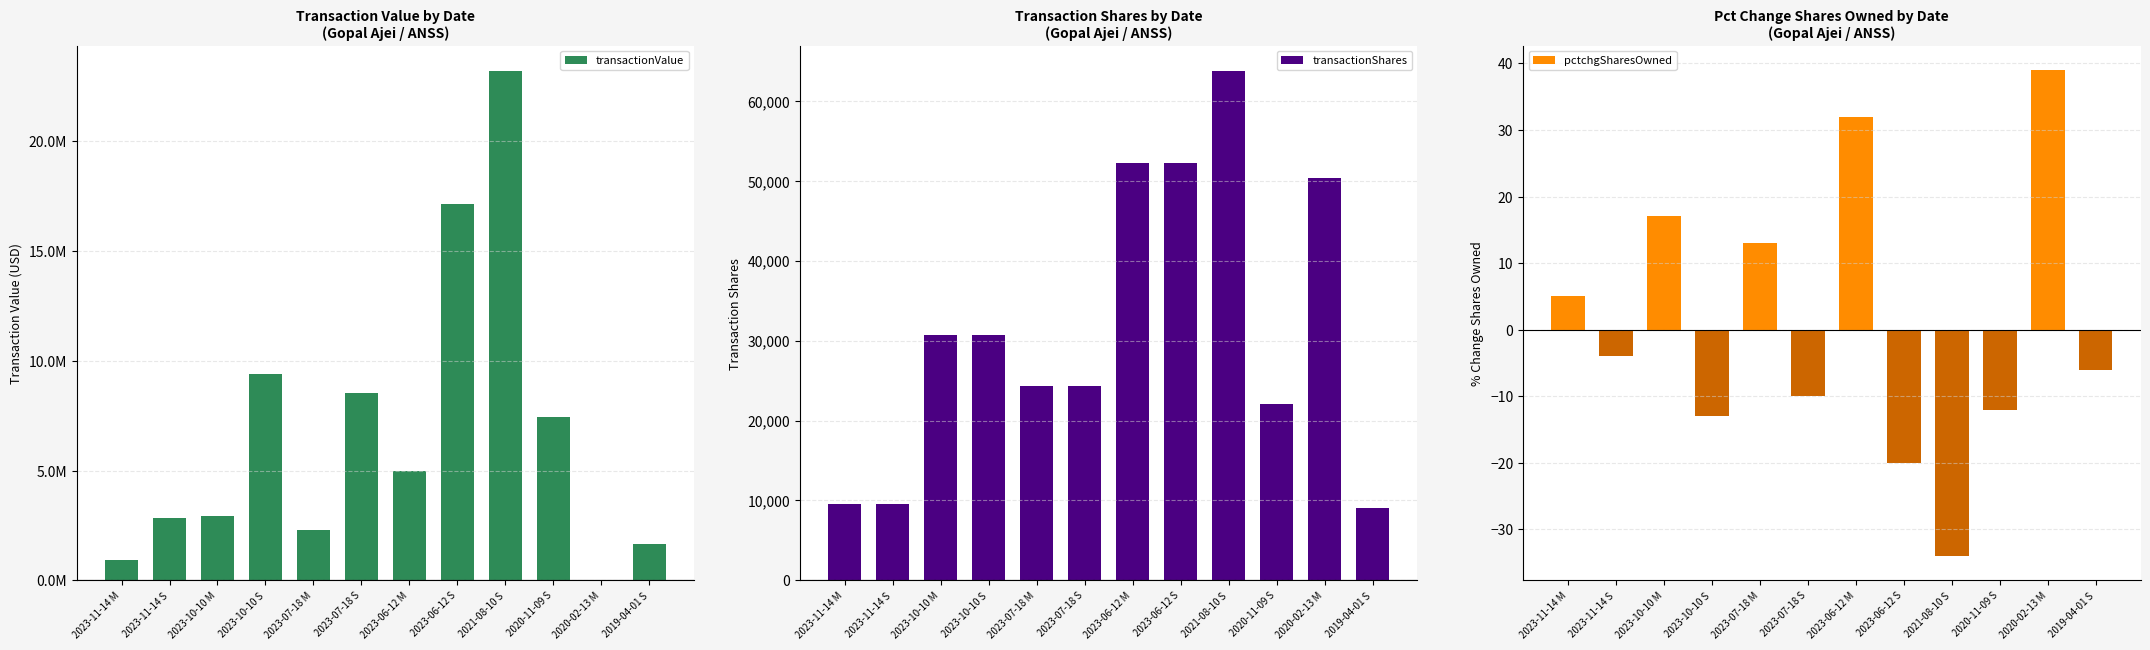

What is the difference between the maximum and second lowest values in the transactionValue series?

22290992